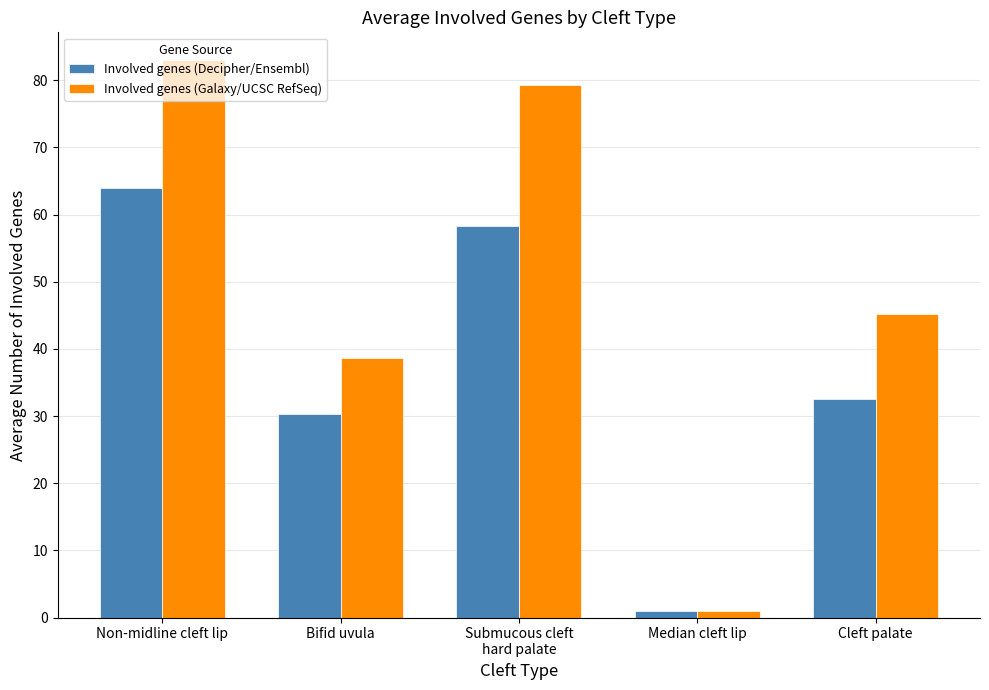

What is the approximate value of Involved genes (Galaxy/UCSC RefSeq) at Cleft palate?

45.2